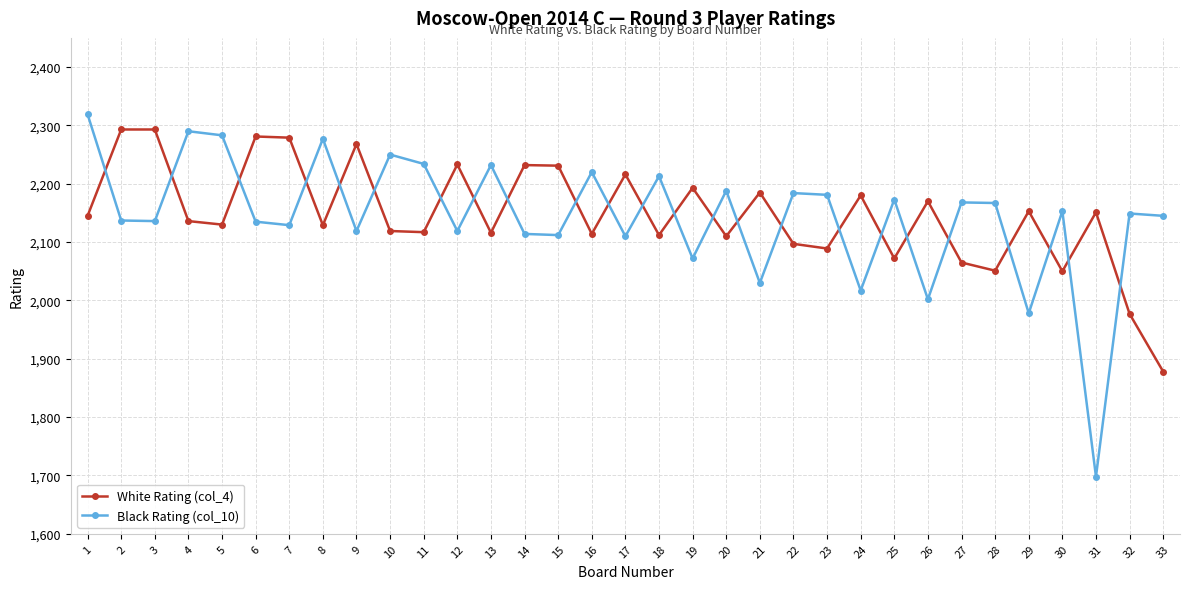

What is the difference between the second highest and second lowest values in the White Rating (col_4) series?

316